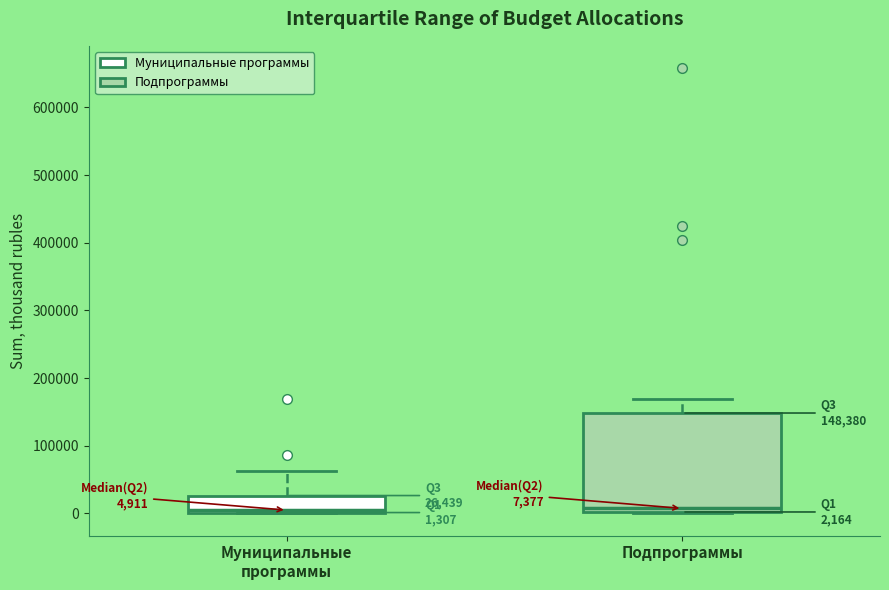

Which box is the tallest, from its lower edge to its upper edge?

Подпрограммы